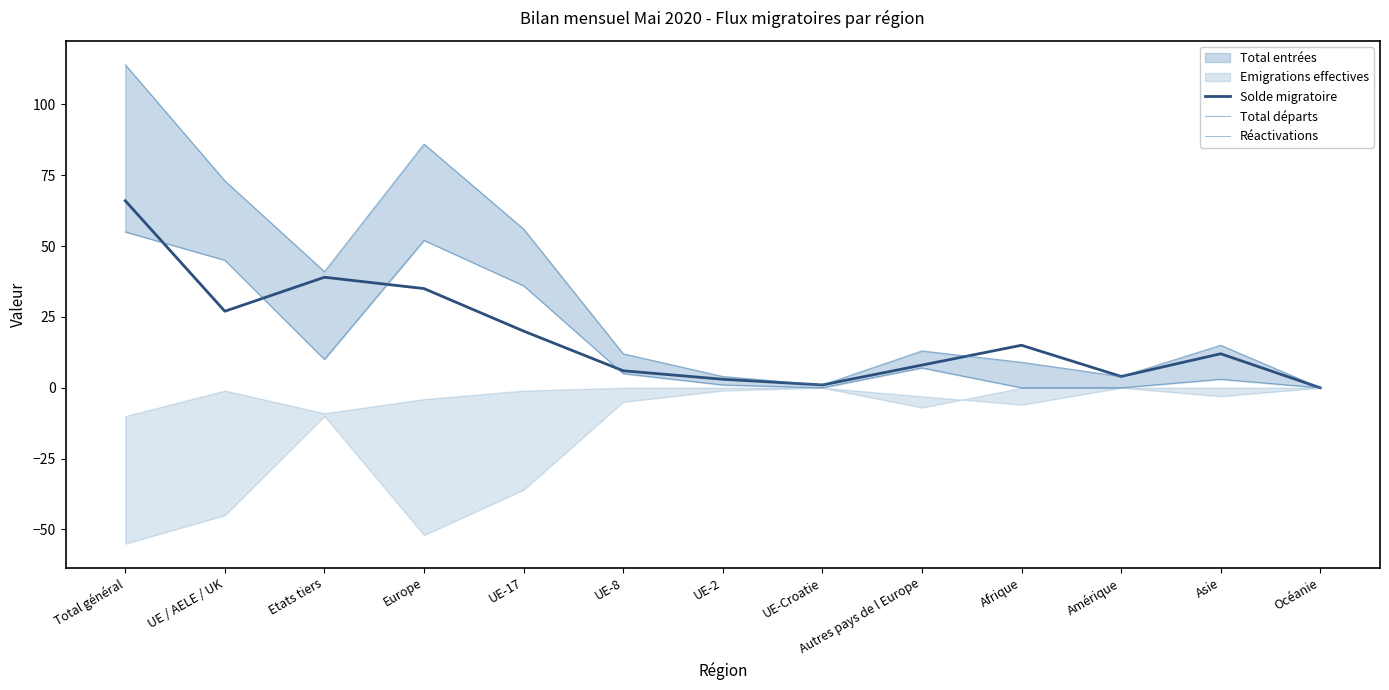

What is the label of the 11th point from the right?

Etats tiers